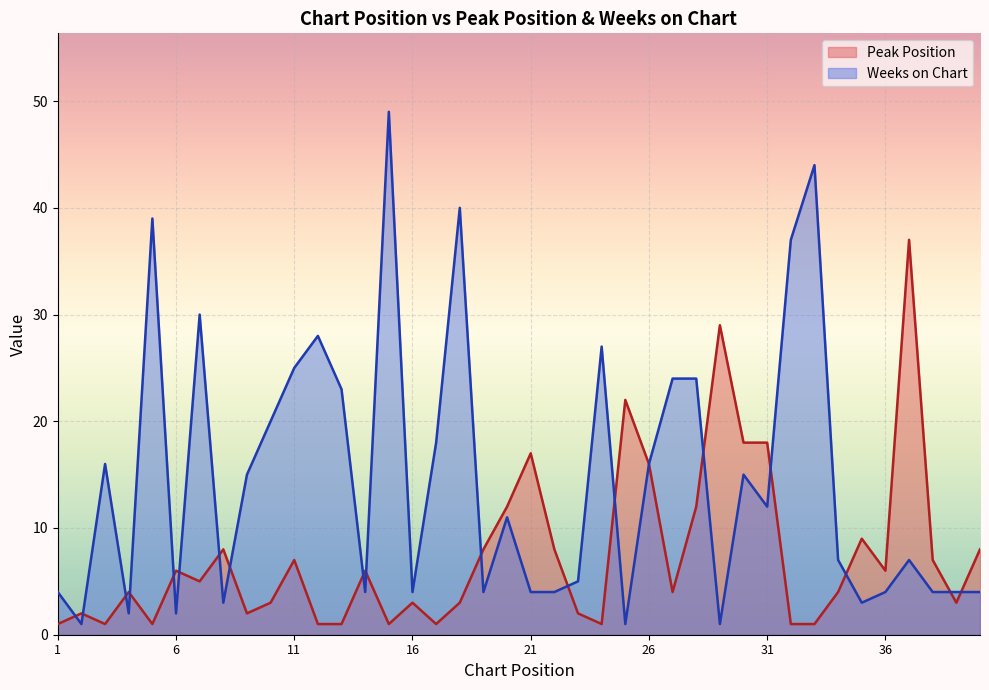

Reading right to left, list all the values displayed in this chart.

Peak Position: 40=8	39=3	38=7	37=37	36=6	35=9	34=4	33=1	32=1	31=18	30=18	29=29	28=12	27=4	26=16	25=22	24=1	23=2	22=8	21=17	20=12	19=8	18=3	17=1	16=3	15=1	14=6	13=1	12=1	11=7	10=3	9=2	8=8	7=5	6=6	5=1	4=4	3=1	2=2	1=1
Weeks on Chart: 40=4	39=4	38=4	37=7	36=4	35=3	34=7	33=44	32=37	31=12	30=15	29=1	28=24	27=24	26=16	25=1	24=27	23=5	22=4	21=4	20=11	19=4	18=40	17=18	16=4	15=49	14=4	13=23	12=28	11=25	10=20	9=15	8=3	7=30	6=2	5=39	4=2	3=16	2=1	1=4